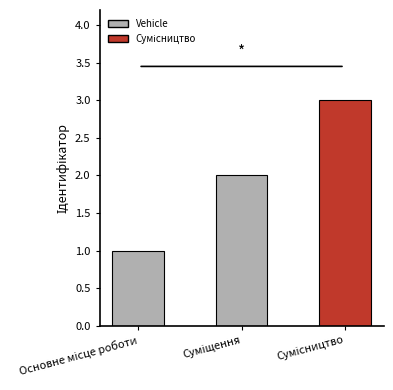

Are the bars grouped side by side (vs. stacked)?

No